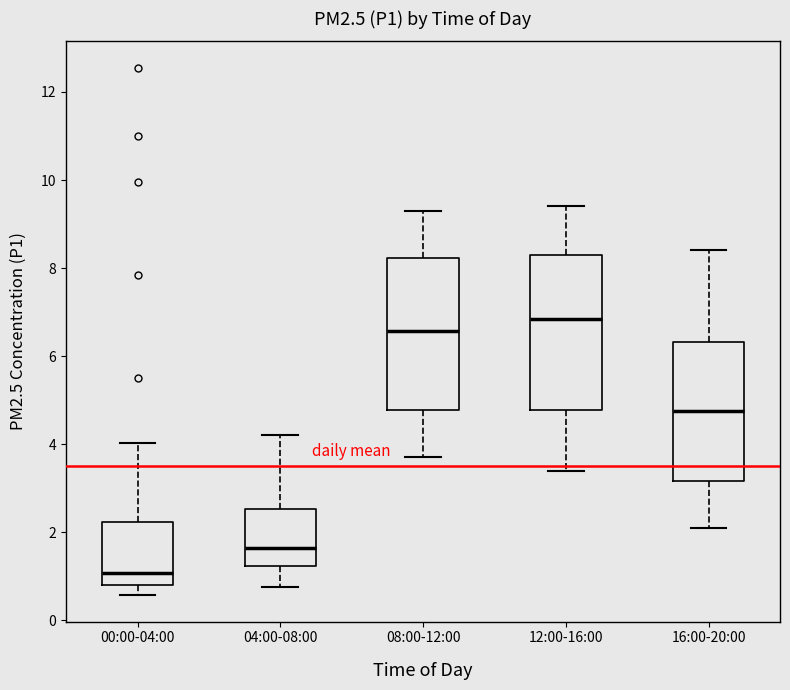

Where does the median line of the box for 04:00-08:00 sit on the y-axis? The values are not printed on the chart, so give them approximately, as read against the axis.

1.6